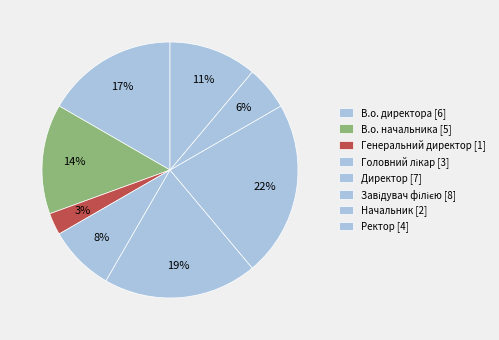

The Завідувач філією slice represents 22% of the pie. True or false?

True